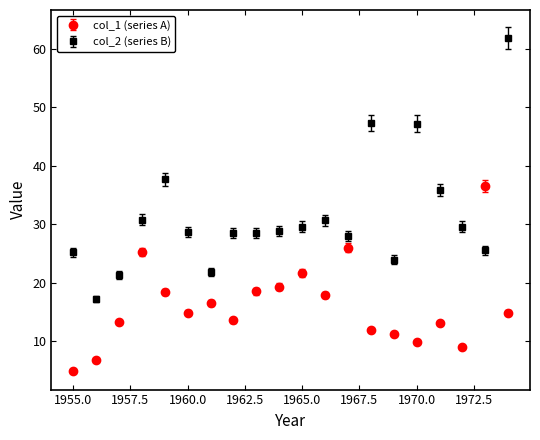

What are all the series names shown in the legend?

col_1 (series A), col_2 (series B)